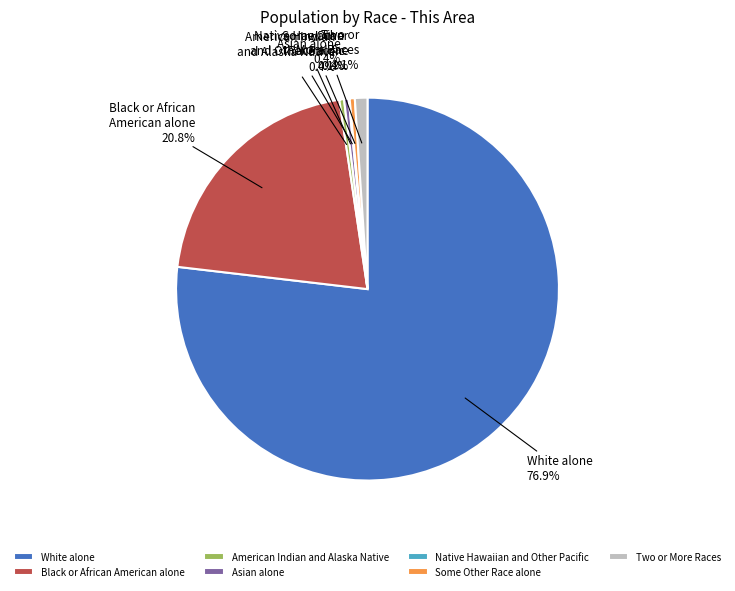

Does Black or African American alone represent more than half of the total?

No